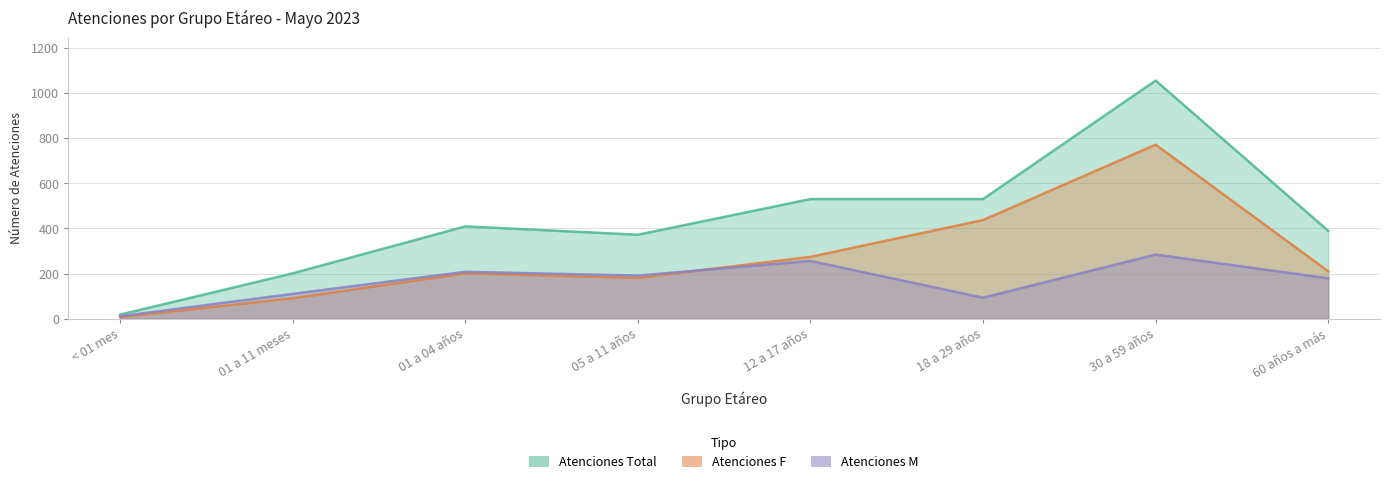

Which series has the largest total across all categories?

Atenciones Total